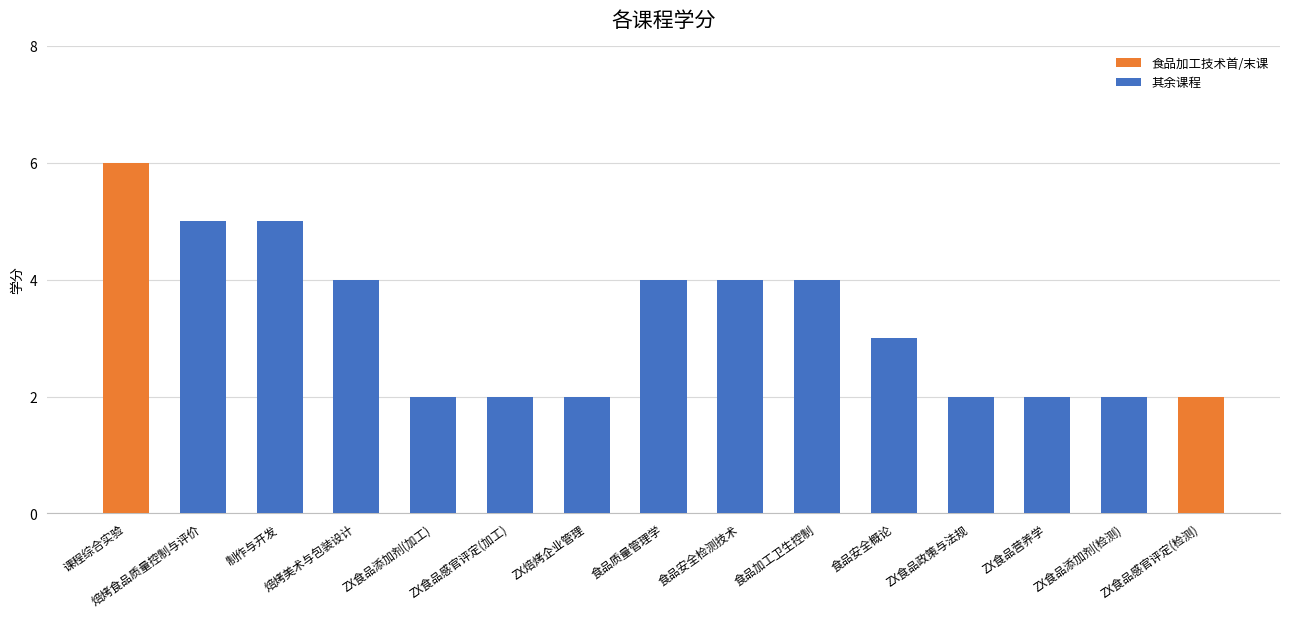

How many values are below 3?

7